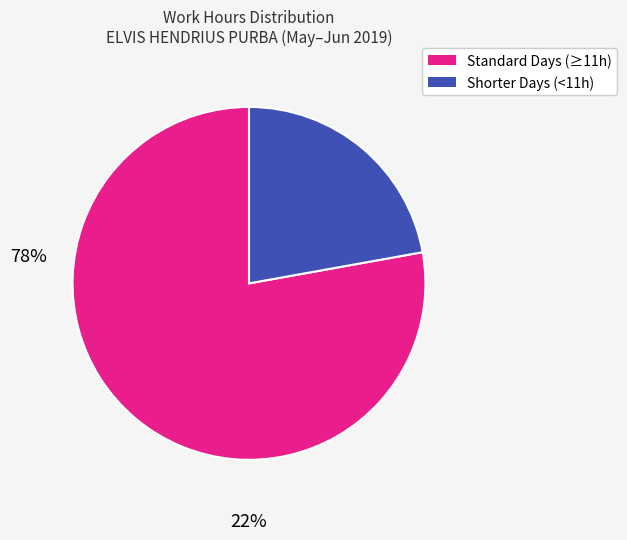

Is there a majority slice in this chart?

Yes